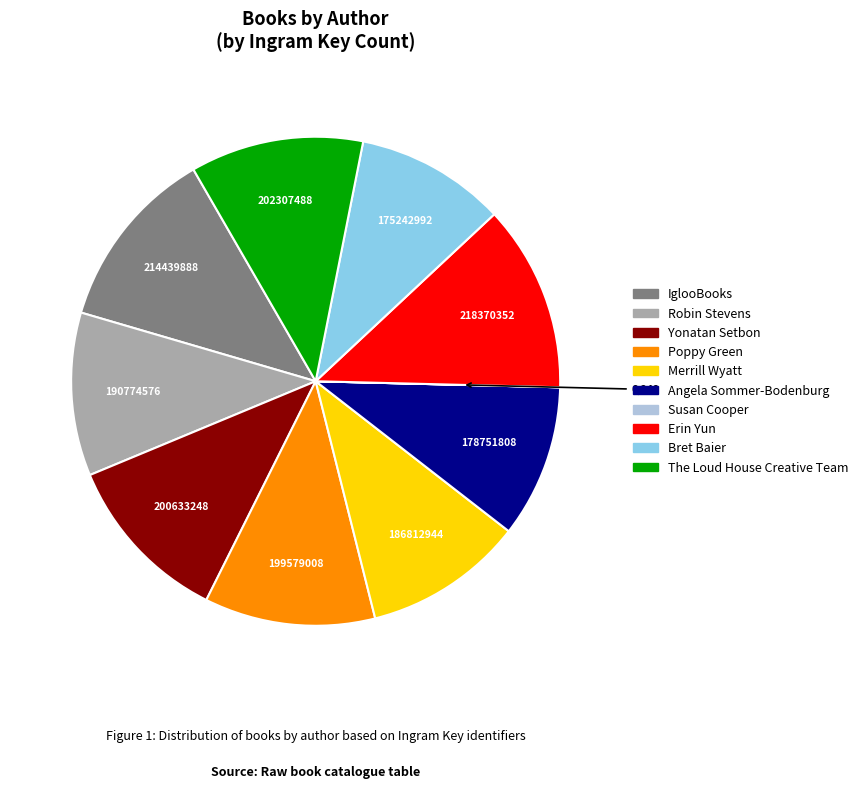

The The Loud House Creative Team slice represents 2% of the pie. True or false?

False